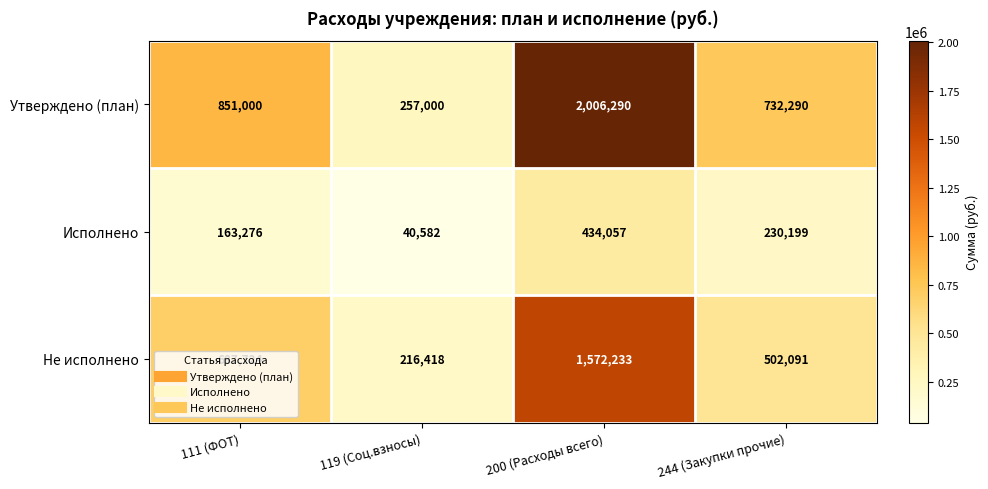

Rank the series by their average value, from highest to lowest.

Утверждено (план), Не исполнено, Исполнено